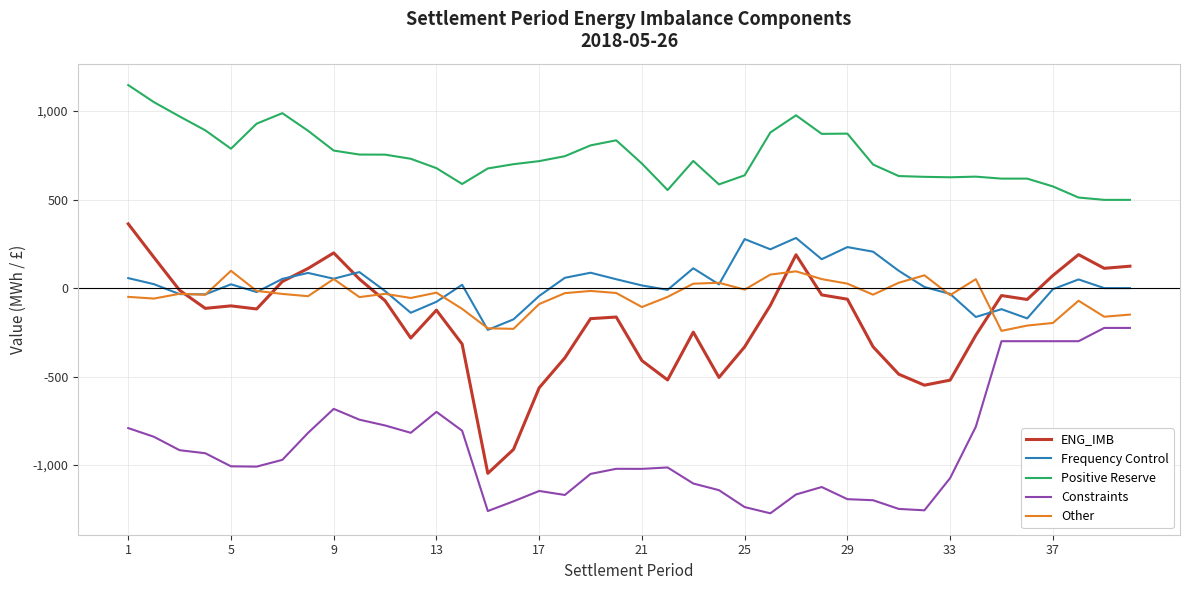

True or false: Frequency Control and Constraints intersect in this chart.

False